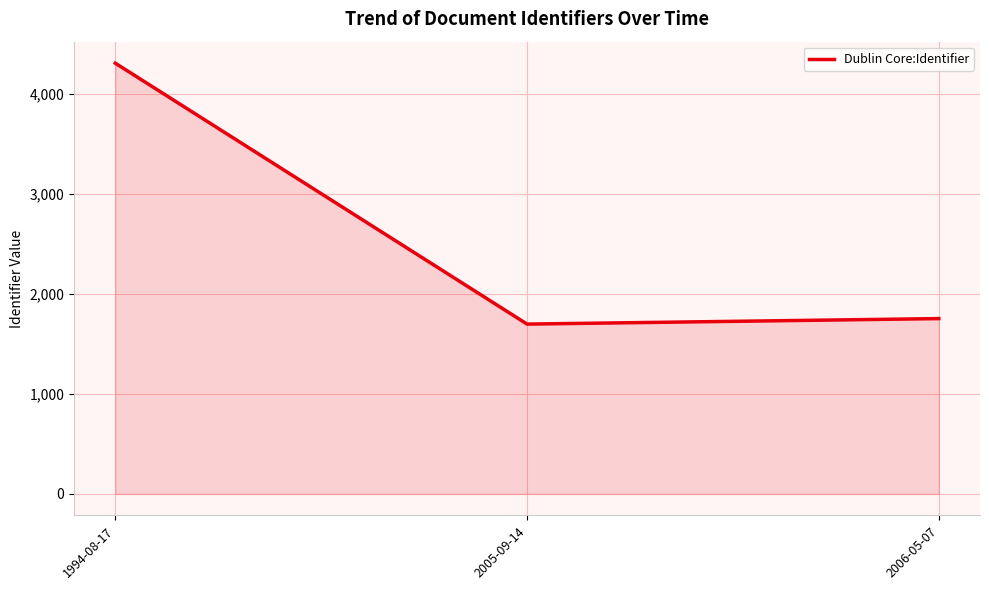

The chart shows a value of 2670 at 2006-05-07. True or false?

False